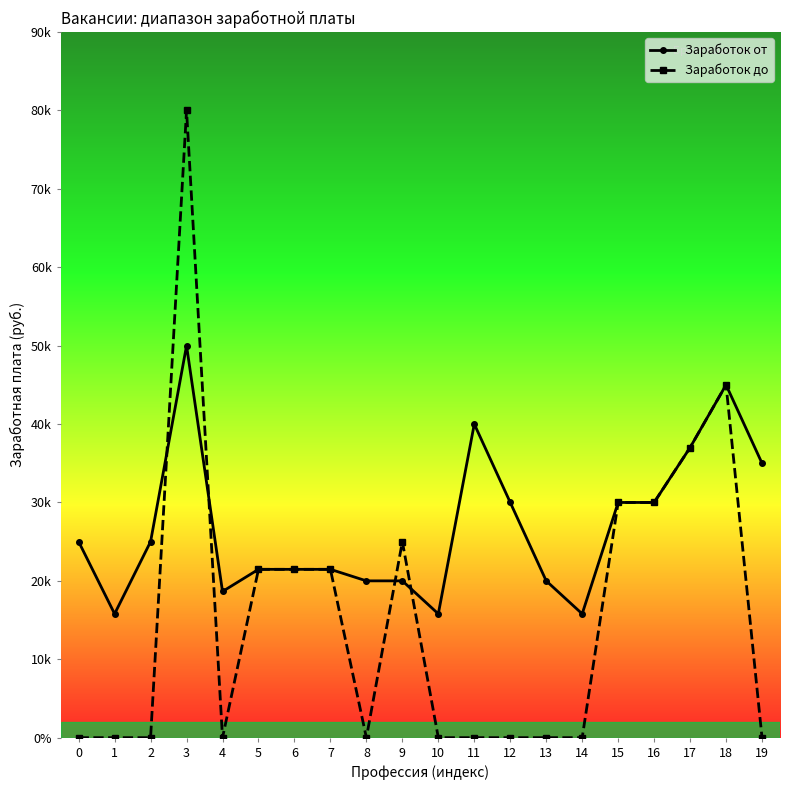

What are all the series names shown in the legend?

Заработок от, Заработок до